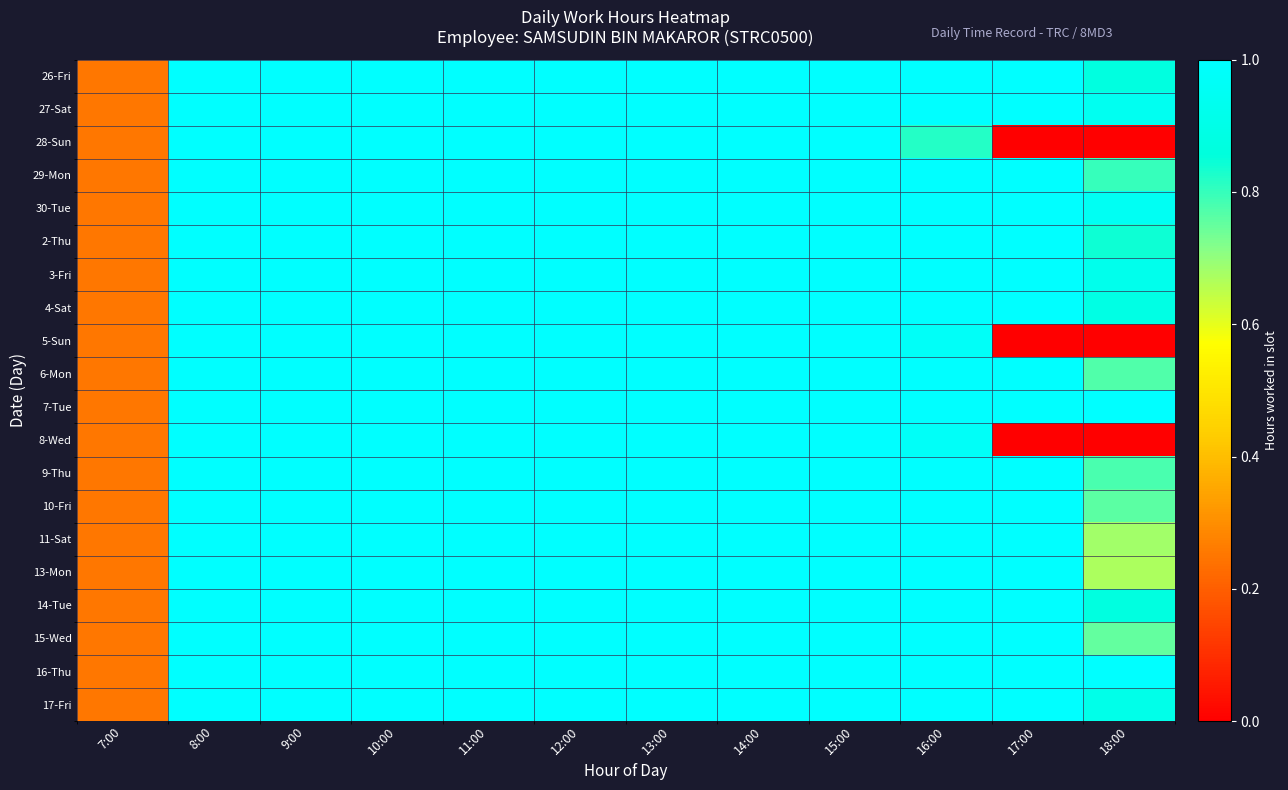

Which label corresponds to the smallest value in the chart?

17:00